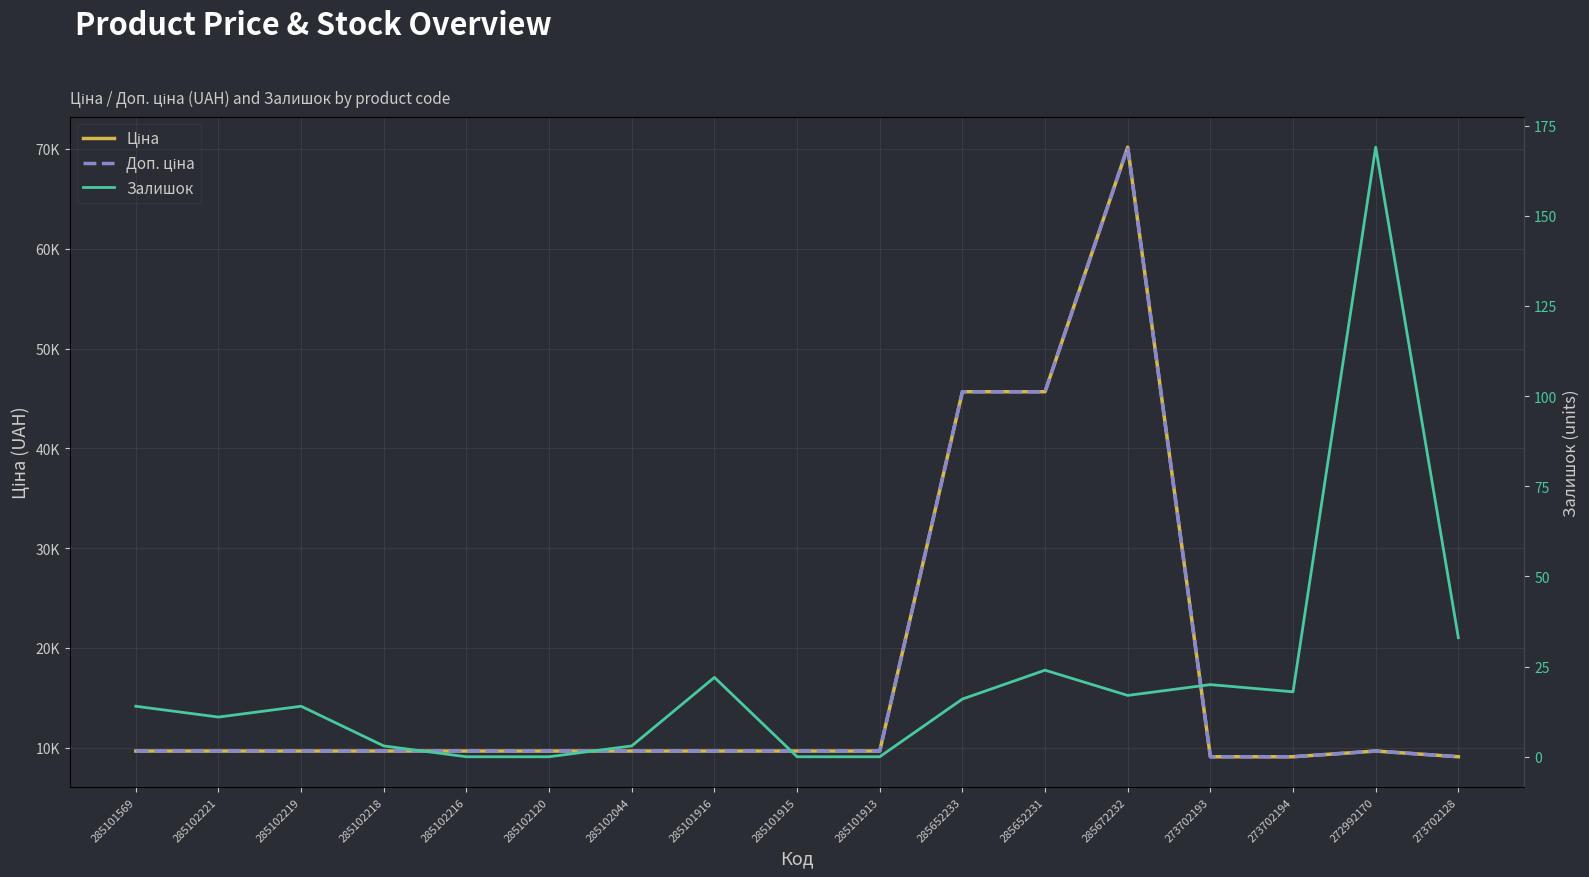

What is the value of the Ціна point at the 11th from the left?

45672.6